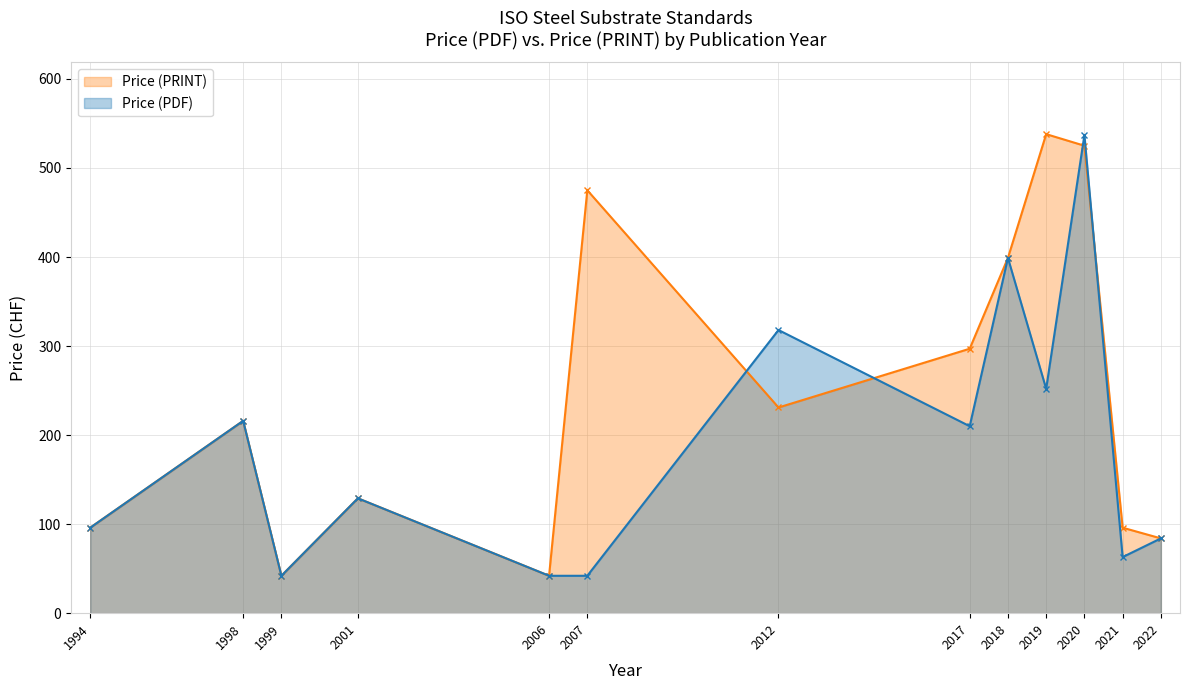

What is the maximum value shown in the chart?

538